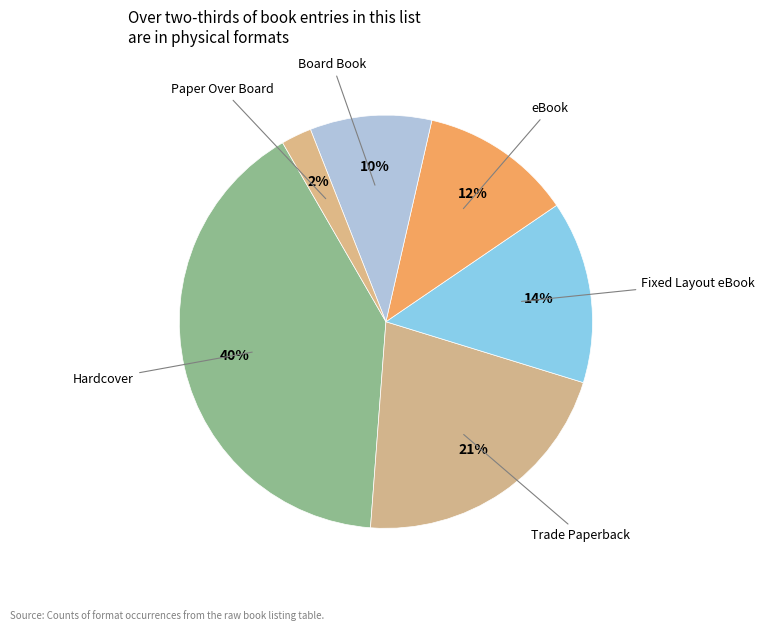

Rank the categories by value from highest to lowest.

Hardcover, Trade Paperback, Fixed Layout eBook, eBook, Board Book, Paper Over Board